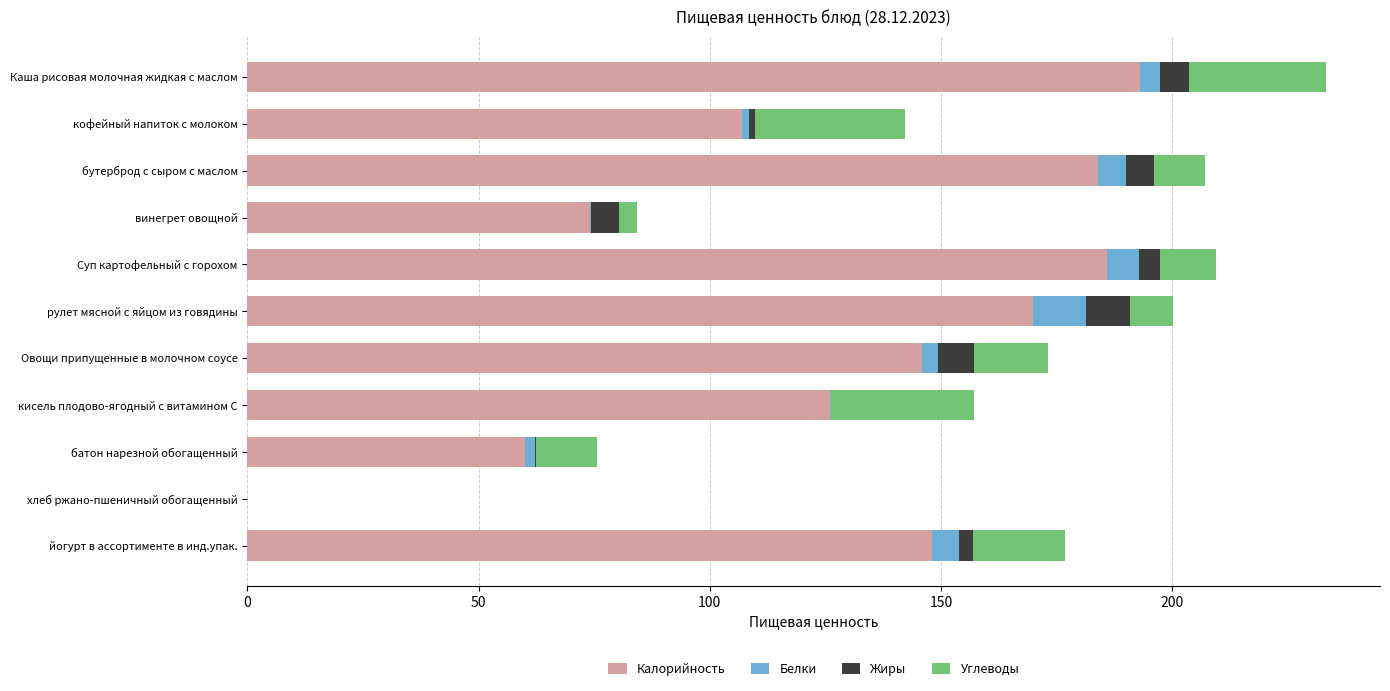

At which category is the sum across all series the highest?

Каша рисовая молочная жидкая с маслом